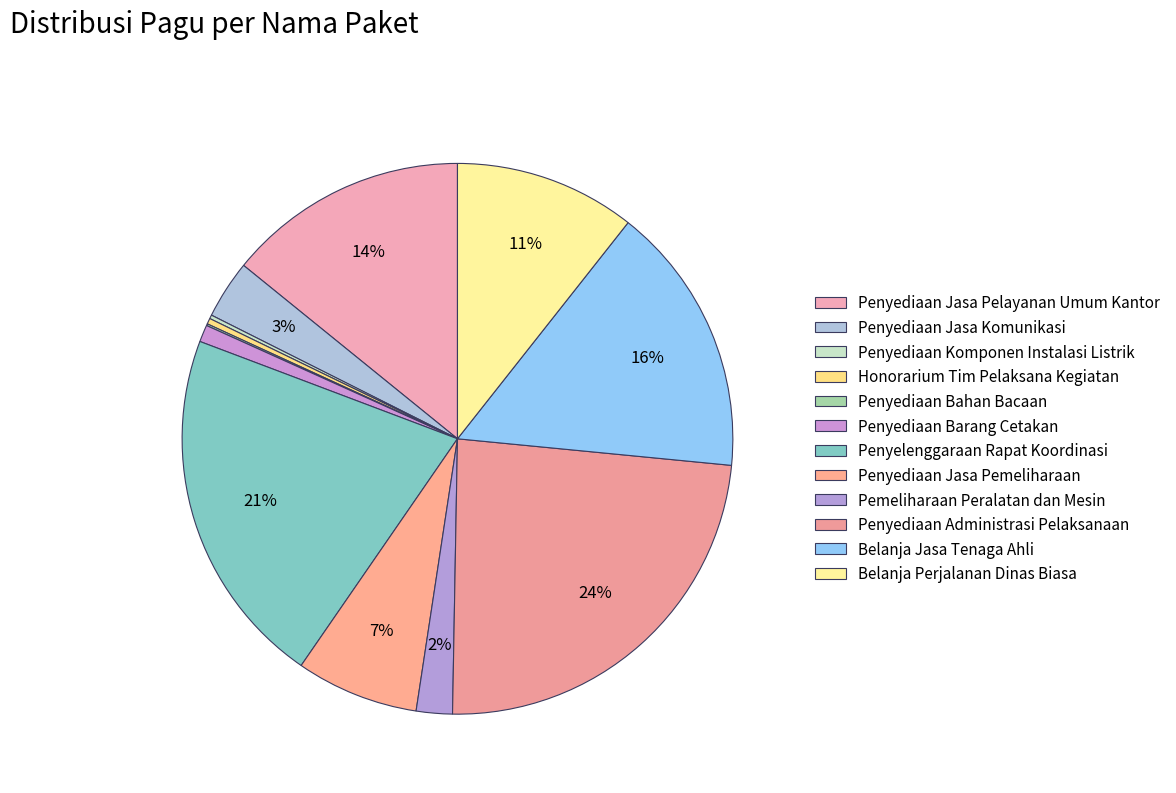

What is the total percentage of Penyediaan Jasa Pemeliharaan and Honorarium Tim Pelaksana Kegiatan?

7.5%